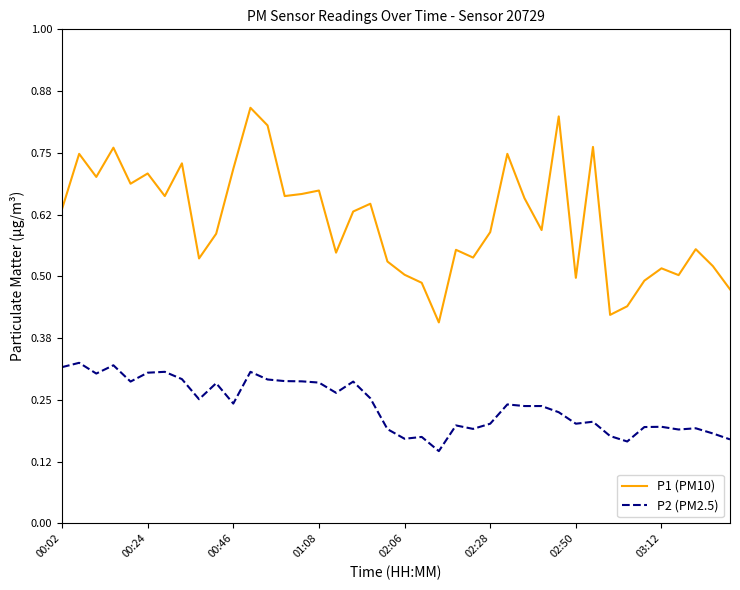

True or false: P1 (PM10) has more than 1 interior local peaks.

True